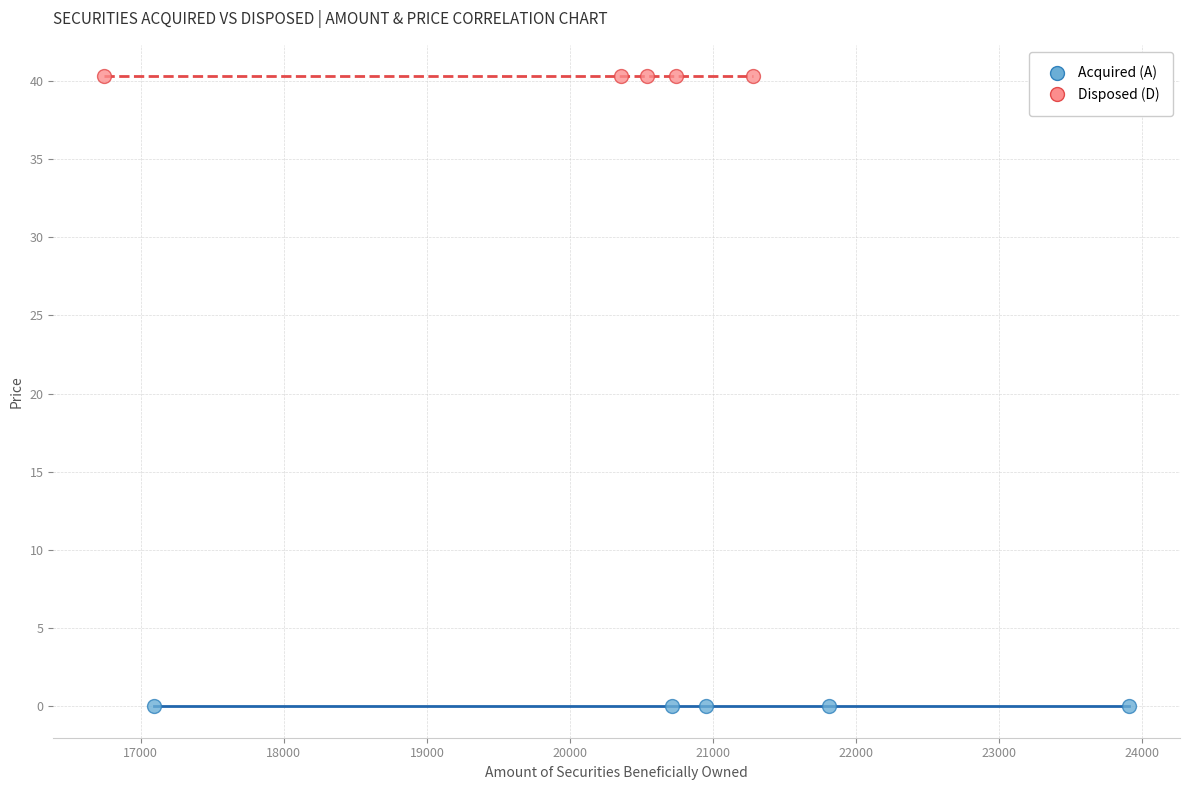

Which series contains the lowest Y value?

Acquired (A)